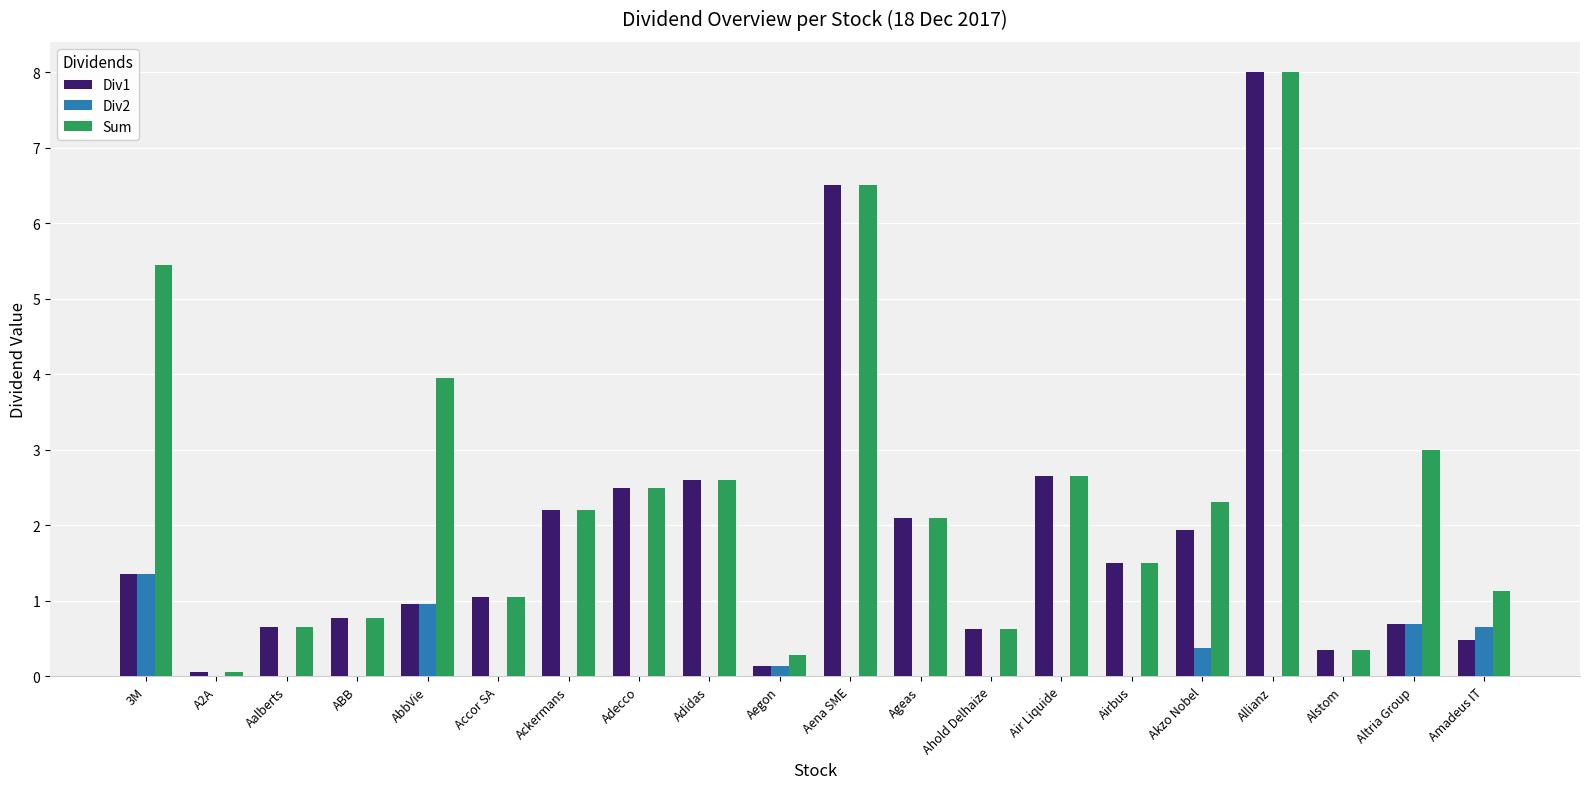

Is the value of Sum at 3M greater than the value of Div2 at Aena SME?

Yes